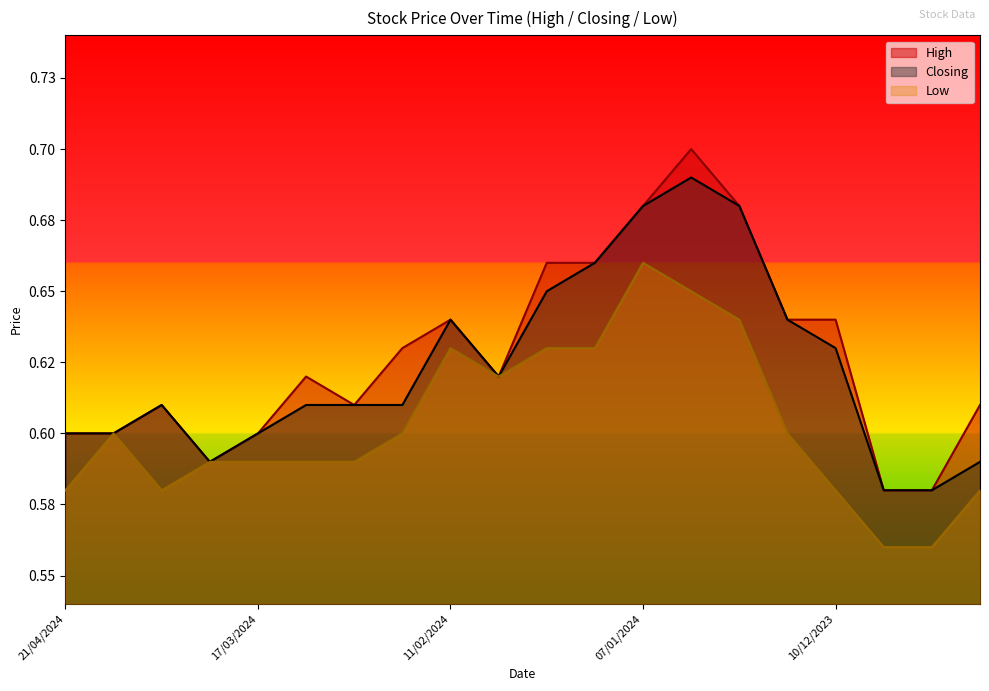

True or false: Closing has more than 2 interior local peaks.

True